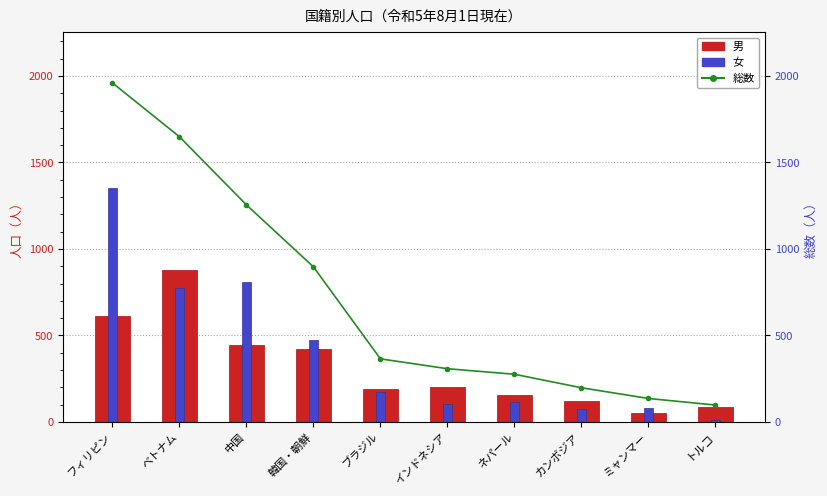

How many groups of bars are there?

10